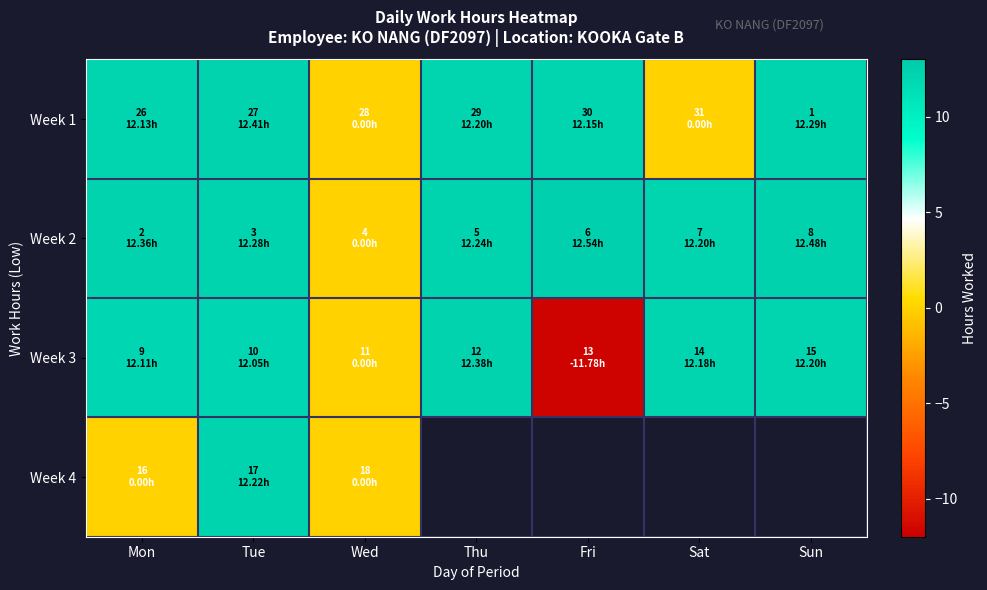

At how many categories does at least one series exceed 6?

6